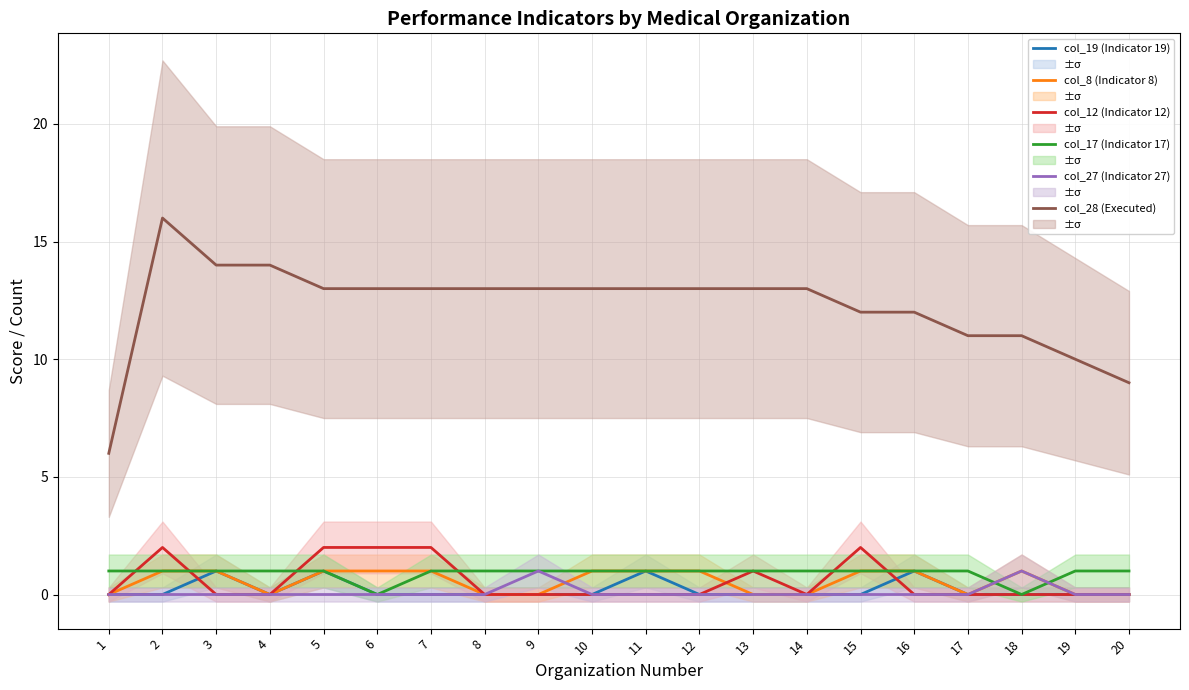

What is the average value of the col_12 (Indicator 12) series?

1